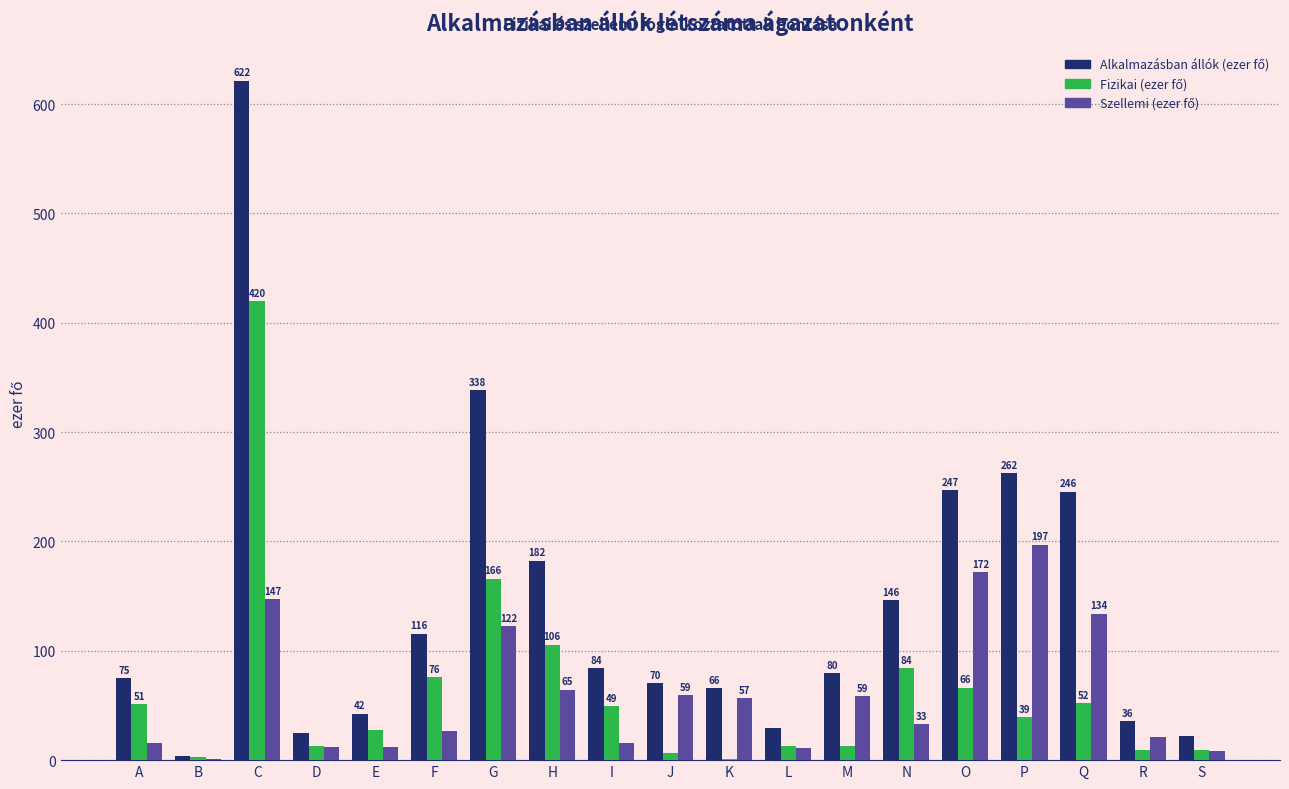

At which category is the sum across all series the highest?

C